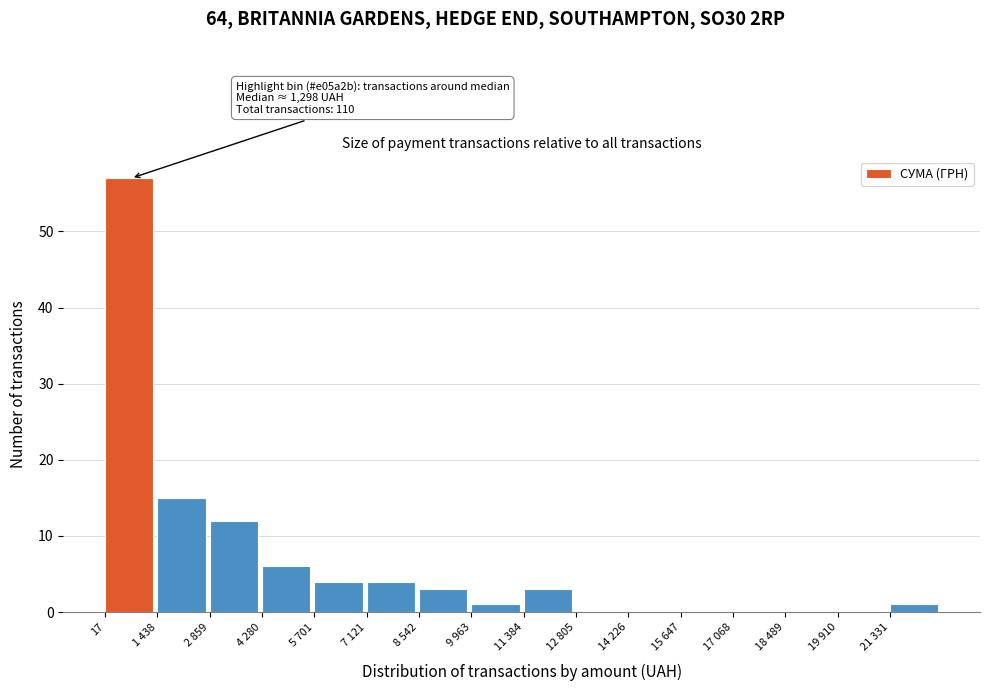

Reading left to right, transcribe all the data shown in this chart.

17=57	1 438=15	2 859=12	4 280=6	5 701=4	7 121=4	8 542=3	9 963=1	11 384=3	12 805=0	14 226=0	15 647=0	17 068=0	18 489=0	19 910=0	21 331=1